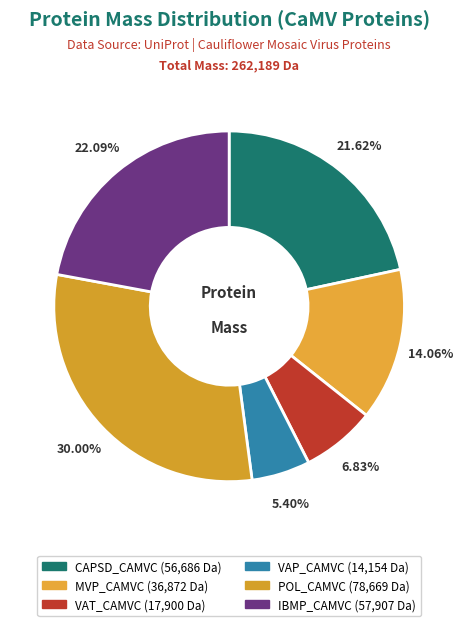

Which slice is the largest?

POL_CAMVC